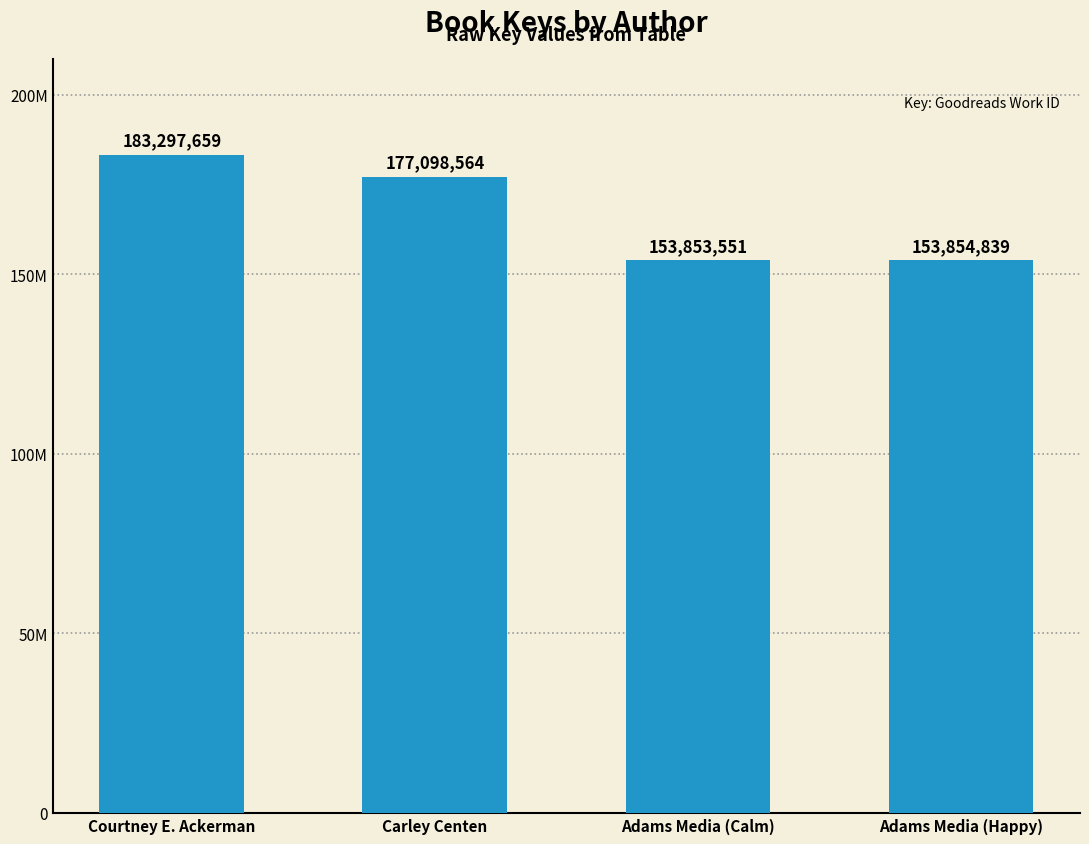

Is it true that the value at Adams Media (Calm) is 153853551?

True